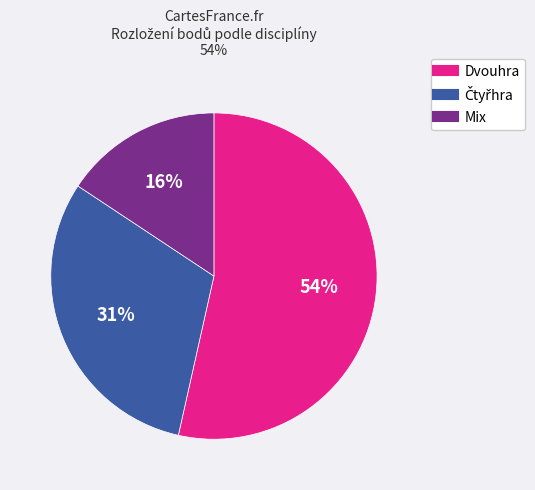

Is there any slice that represents more than half of the pie?

Yes